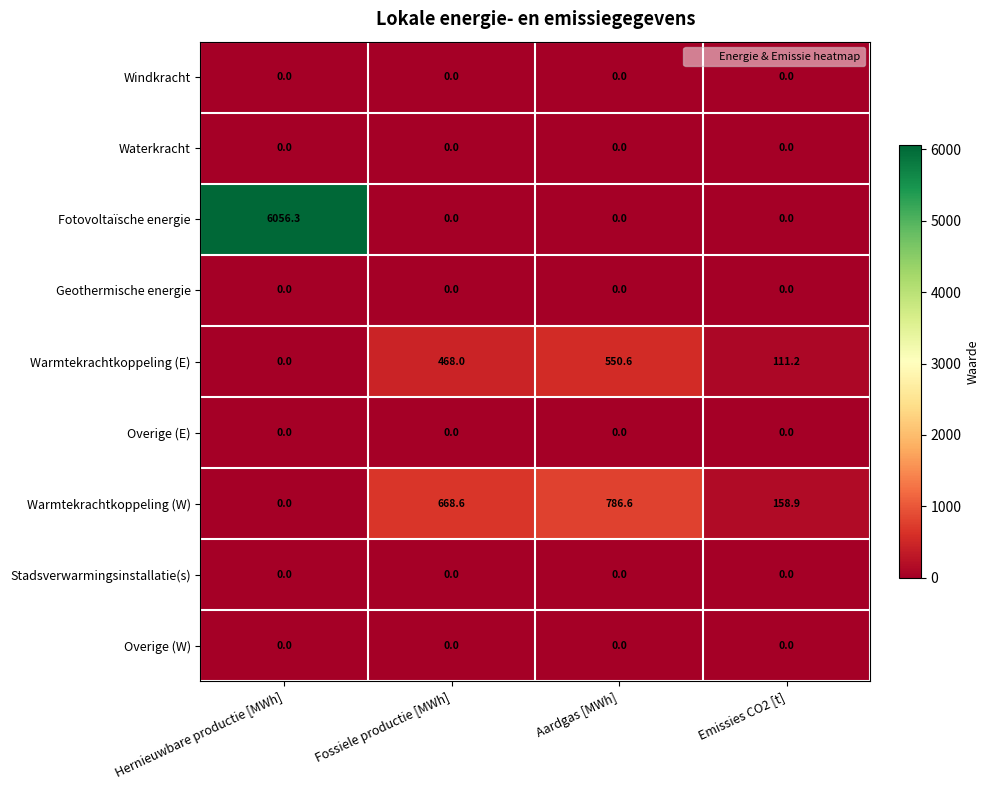

Which category has the lowest value in the Warmtekrachtkoppeling (W) series?

Hernieuwbare productie [MWh]